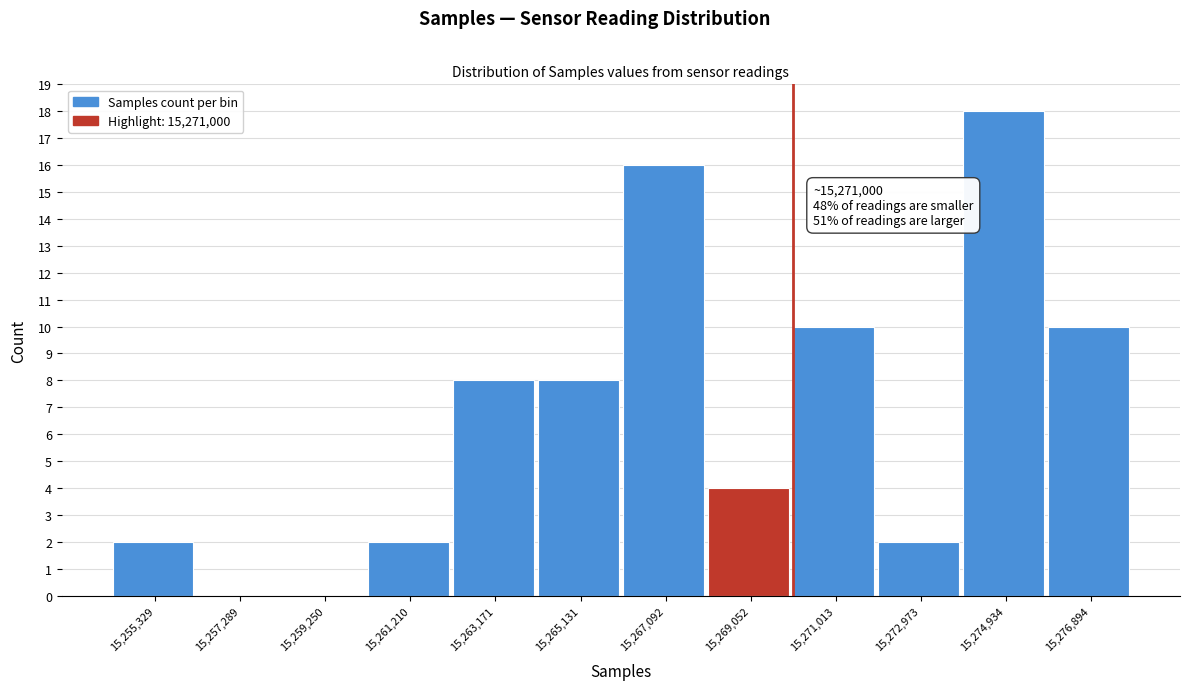

Reading left to right, extract all data points from this chart.

15,255,329=2	15,257,289=0	15,259,250=0	15,261,210=2	15,263,171=8	15,265,131=8	15,267,092=16	15,269,052=4	15,271,013=10	15,272,973=2	15,274,934=18	15,276,894=10